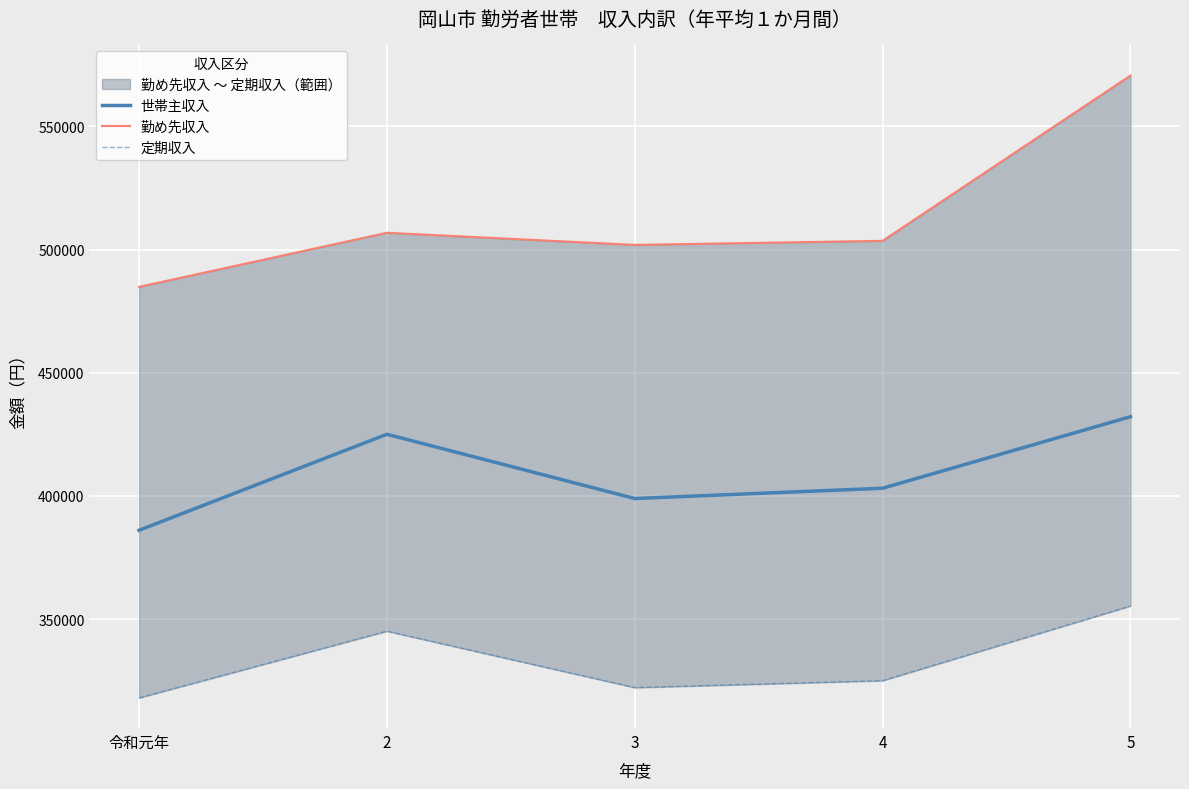

What is the sum of all 勤め先収入 values?

2567789